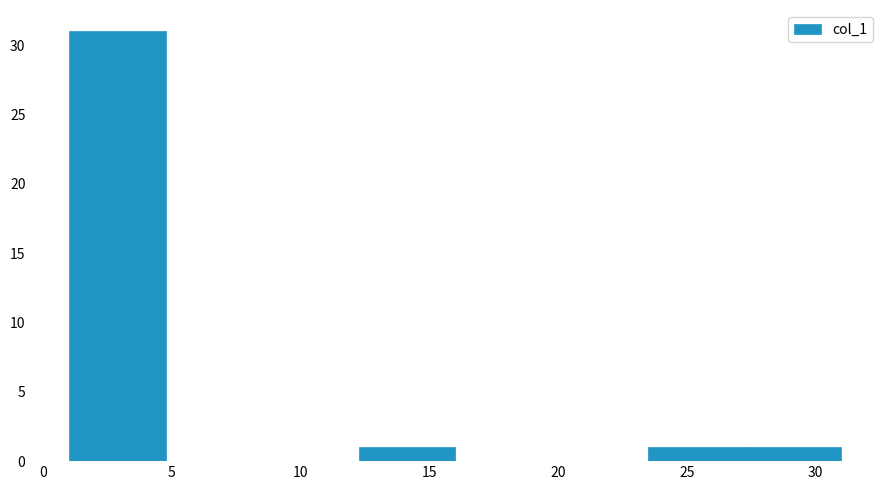

Reading left to right, transcribe this chart: for each bar, give the range it covers on the x-axis and its height. Neither the bar edges nor the heights are printed on the chart, so give them approximately, as read against the axes.

1.00 to 4.75: 31
4.75 to 8.50: 0
8.50 to 12.25: 0
12.25 to 16.00: 1
16.00 to 19.75: 0
19.75 to 23.50: 0
23.50 to 27.25: 1
27.25 to 31.00: 1